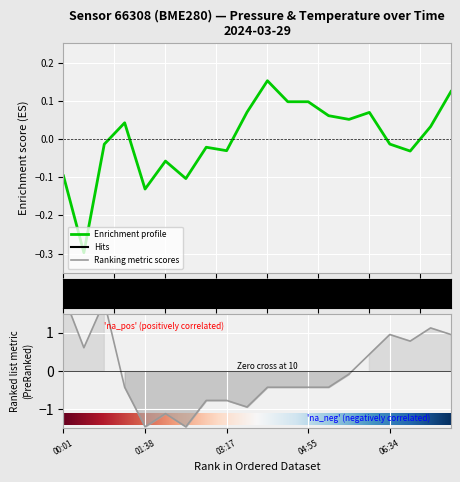

At how many categories does at least one series exceed 0?

15